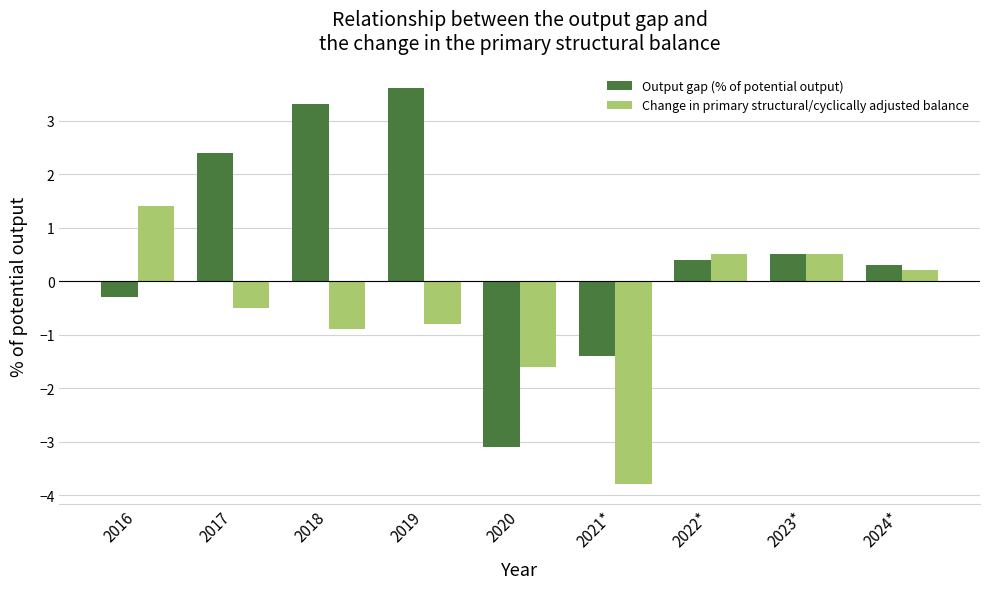

At which label does Change in primary structural/cyclically adjusted balance first exceed 0?

2016